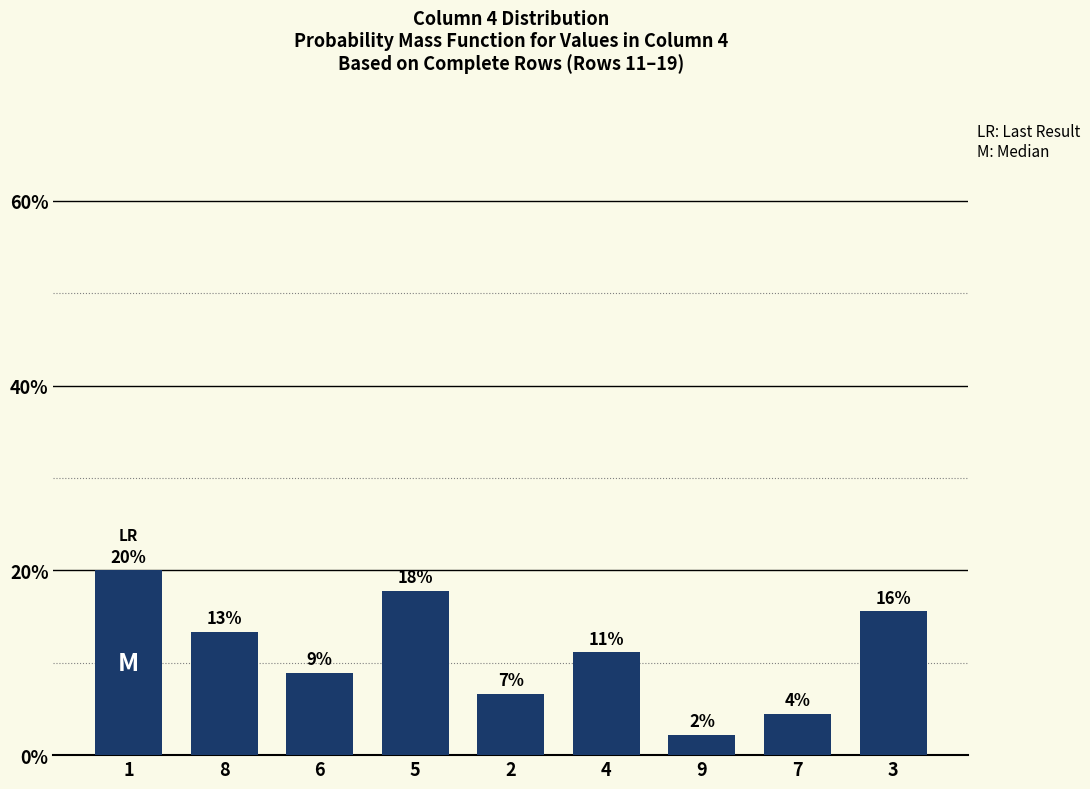

What is the greatest value displayed?

20.0